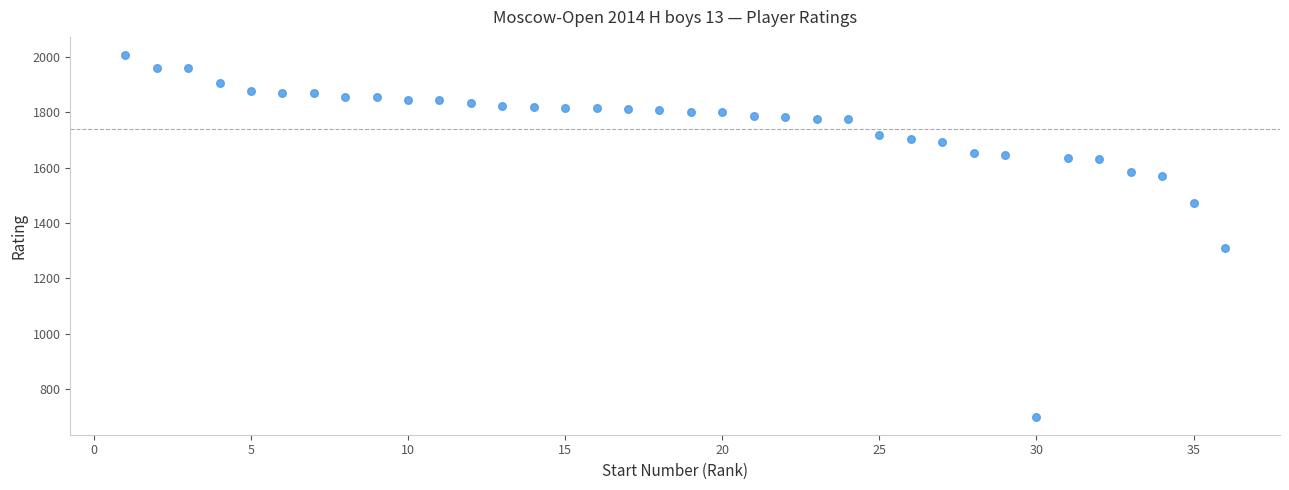

What is the range of Y values (max minus min)?

1308